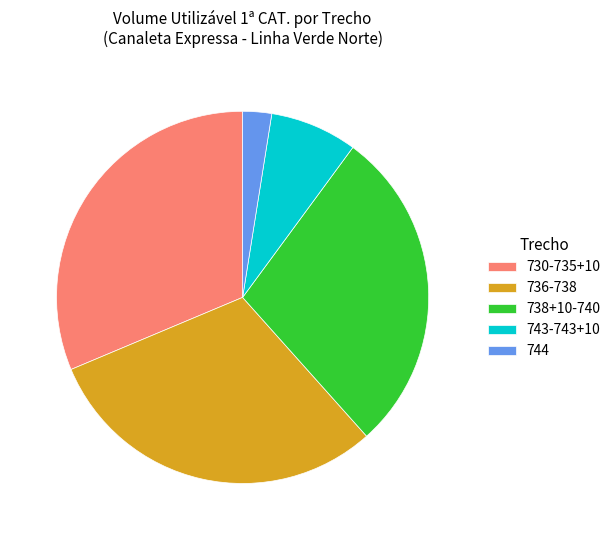

Rank the categories by value from highest to lowest.

730-735+10, 736-738, 738+10-740, 743-743+10, 744